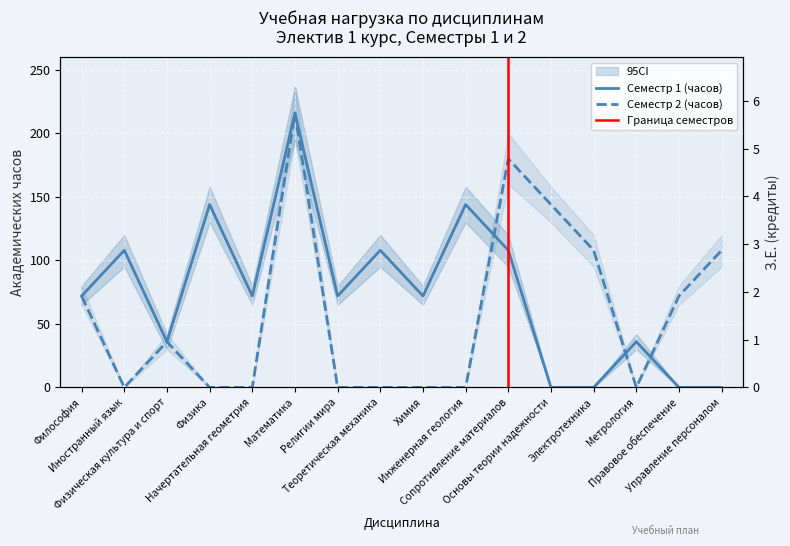

What is the difference between the second highest and minimum values in the Семестр 1 (часов) series?

144